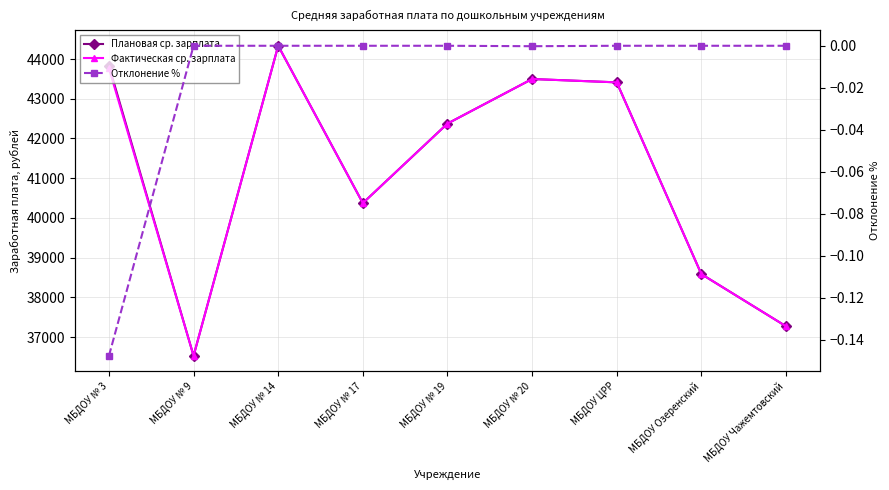

At how many categories does at least one series exceed 41348?

5